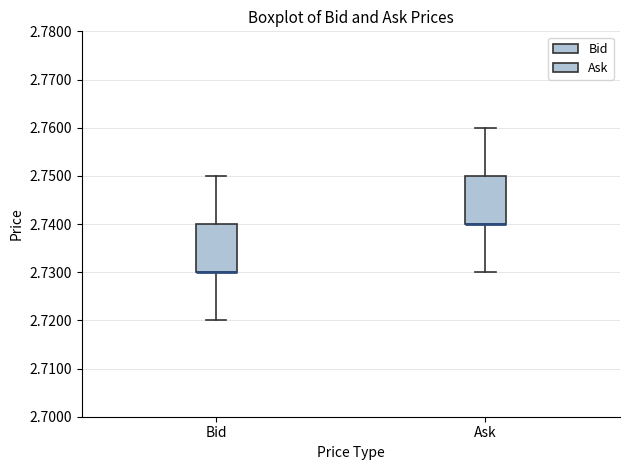

Where is the lower edge of the box for Ask on the y-axis? The values are not printed on the chart, so give them approximately, as read against the axis.

2.74